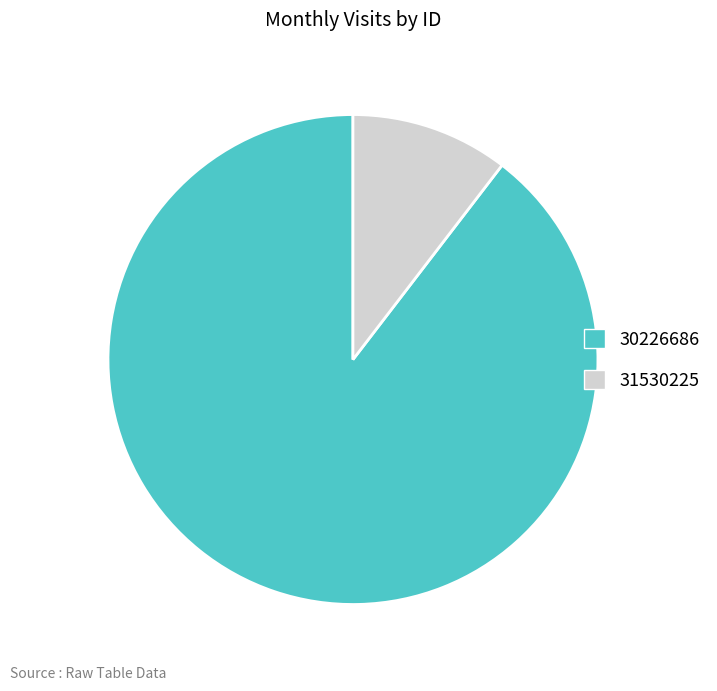

Do 31530225 and 30226686 together represent more than half of the pie?

Yes